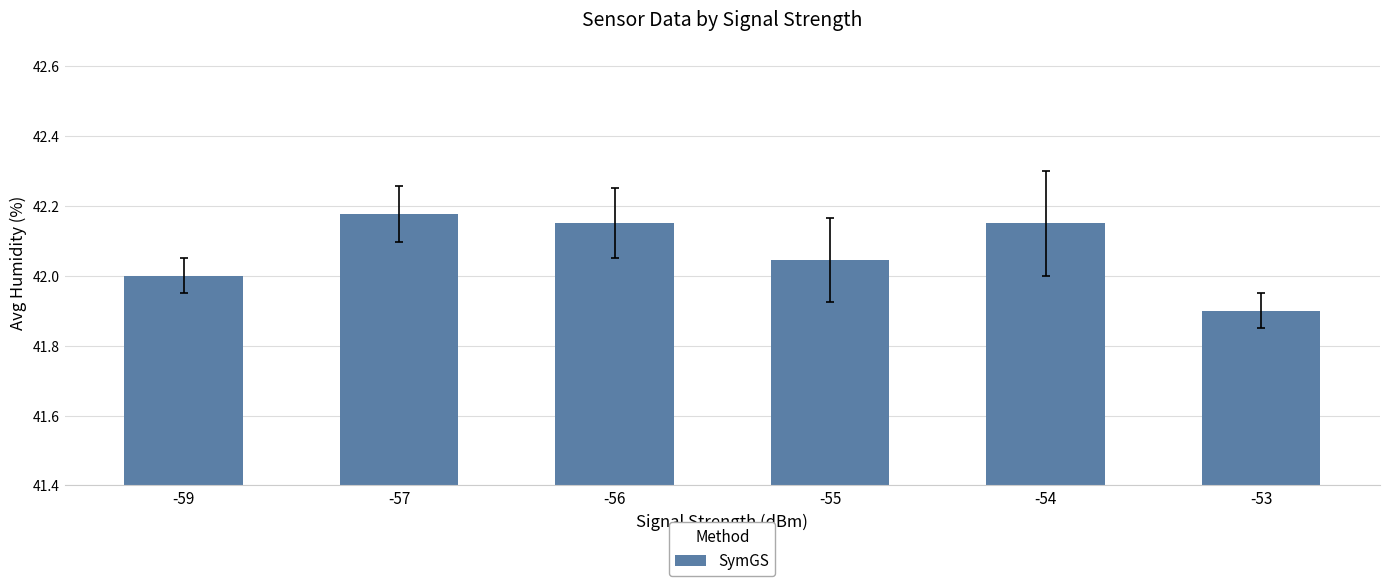

Are the bars horizontal?

No